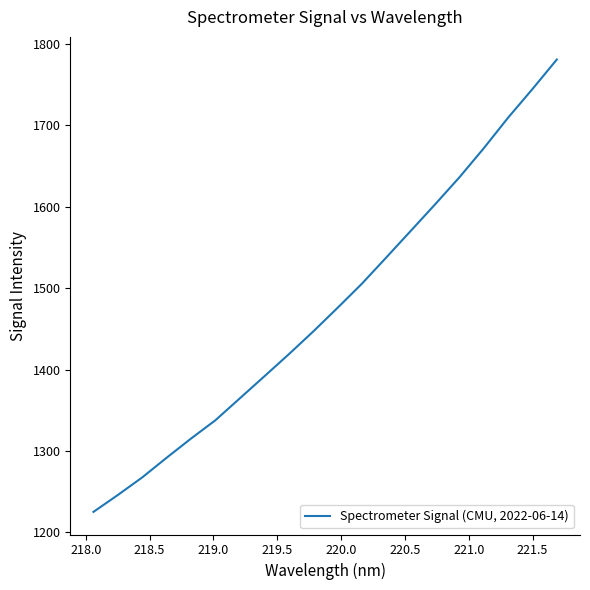

What is the average value?

1477.0